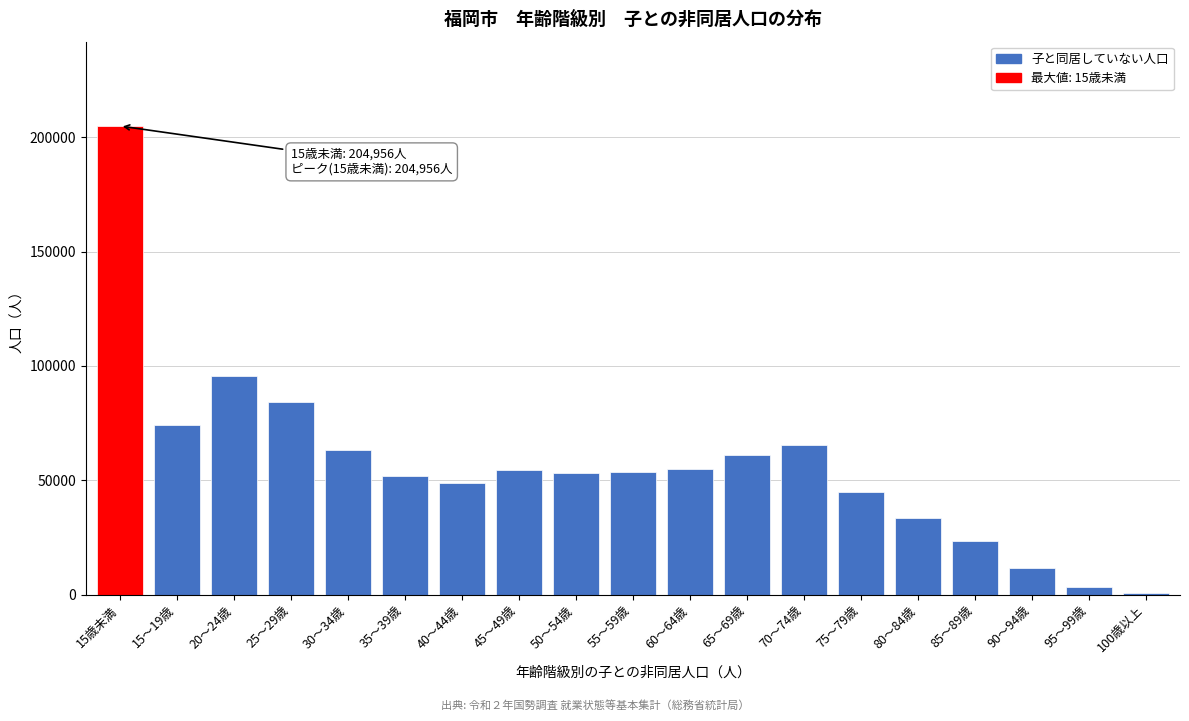

The value at 50～54歳 is 12128. True or false?

False